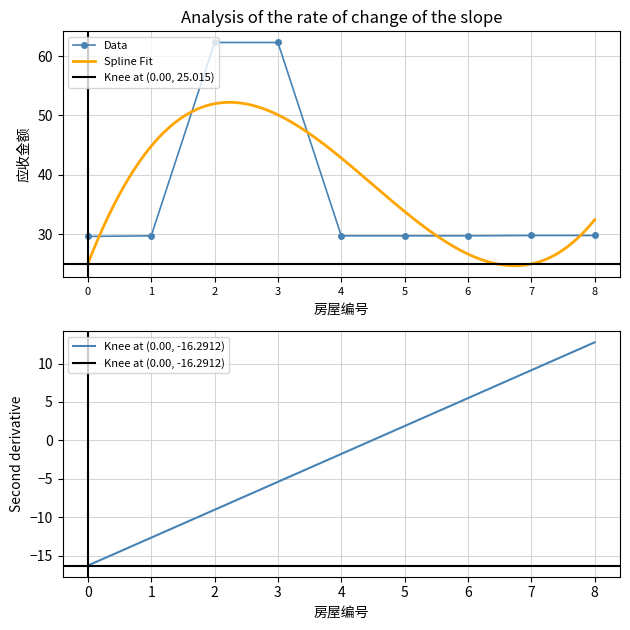

What is the value of the Data point at the 7th from the left?

29.7